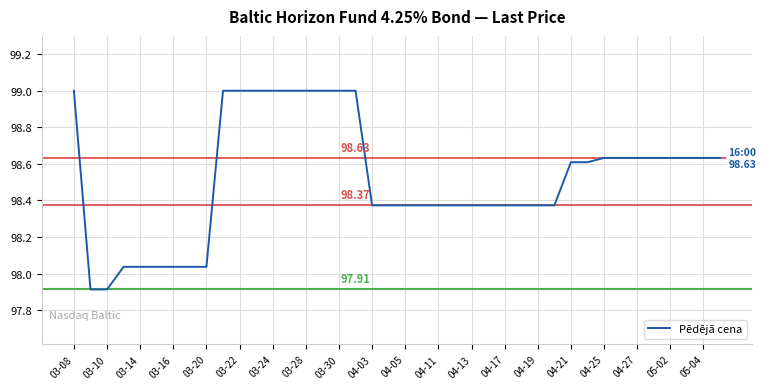

What is the difference between the maximum and minimum values?

1.1